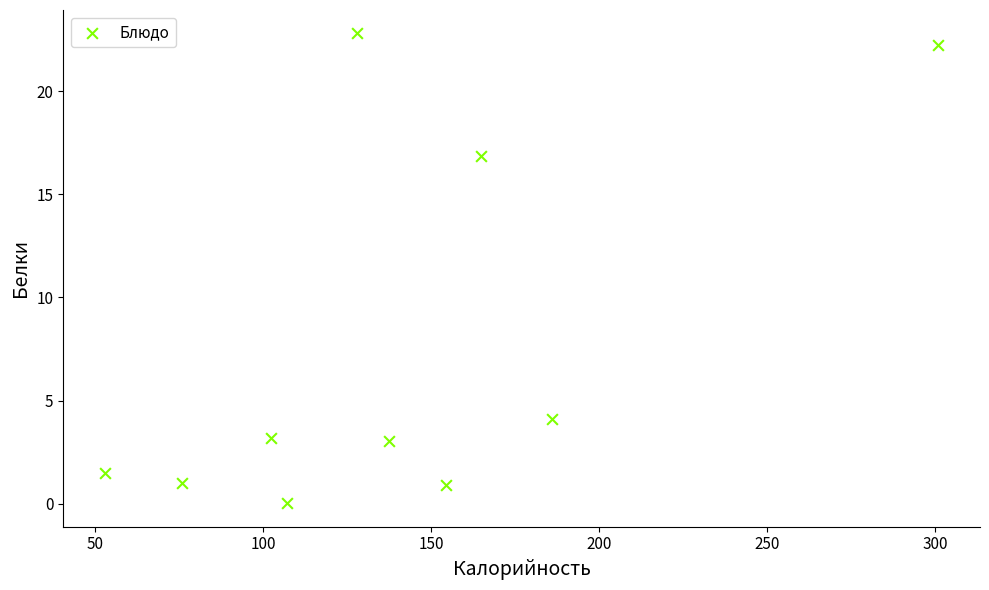

What is the average Y value?

7.6